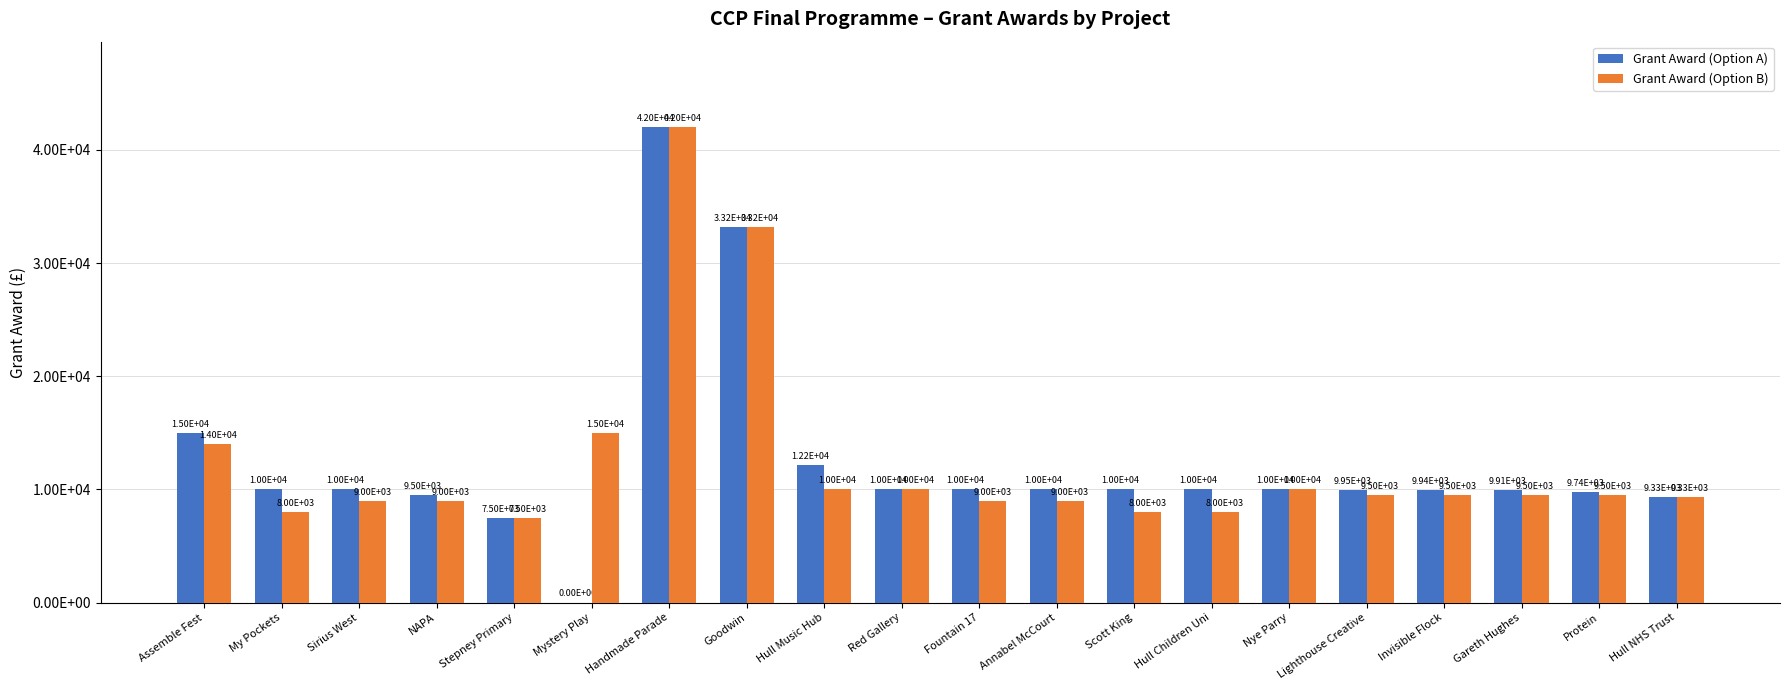

Reading left to right, list all the values displayed in this chart.

Grant Award (Option A): 15000	10000	10000	9500	7500	0	42000	33200	12160	10000	10000	10000	10000	10000	10000	9953	9937	9909	9740	9330
Grant Award (Option B): 14000	8000	9000	9000	7500	15000	42000	33200	10000	10000	9000	9000	8000	8000	10000	9500	9500	9500	9500	9330